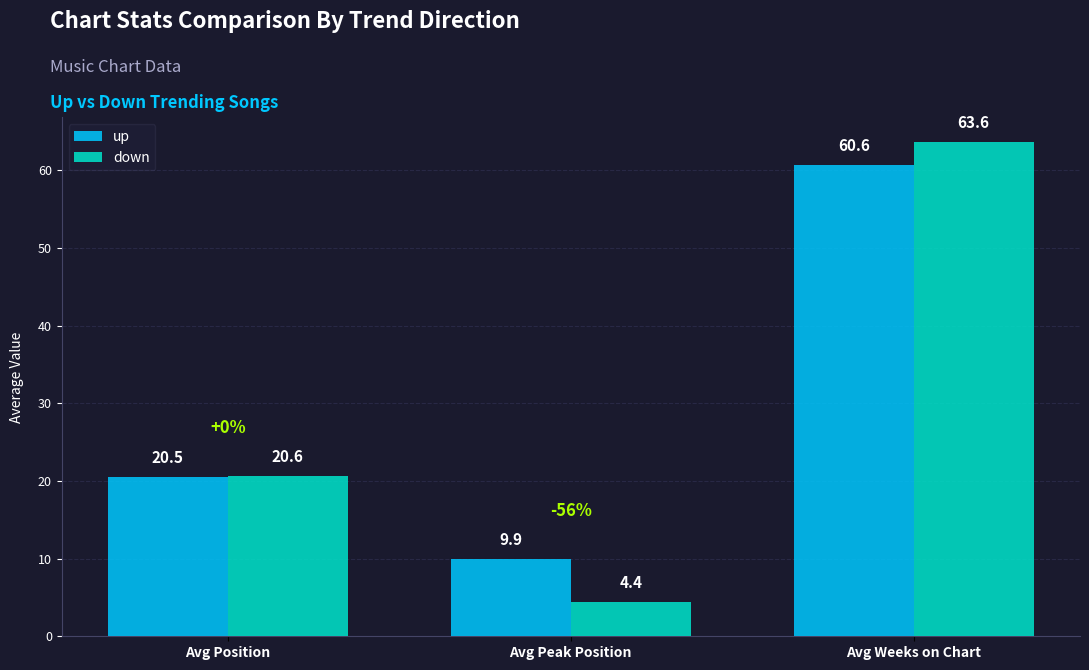

Reading left to right, list all the values displayed in this chart.

up: 20.5	9.9	60.6
down: 20.6	4.4	63.6